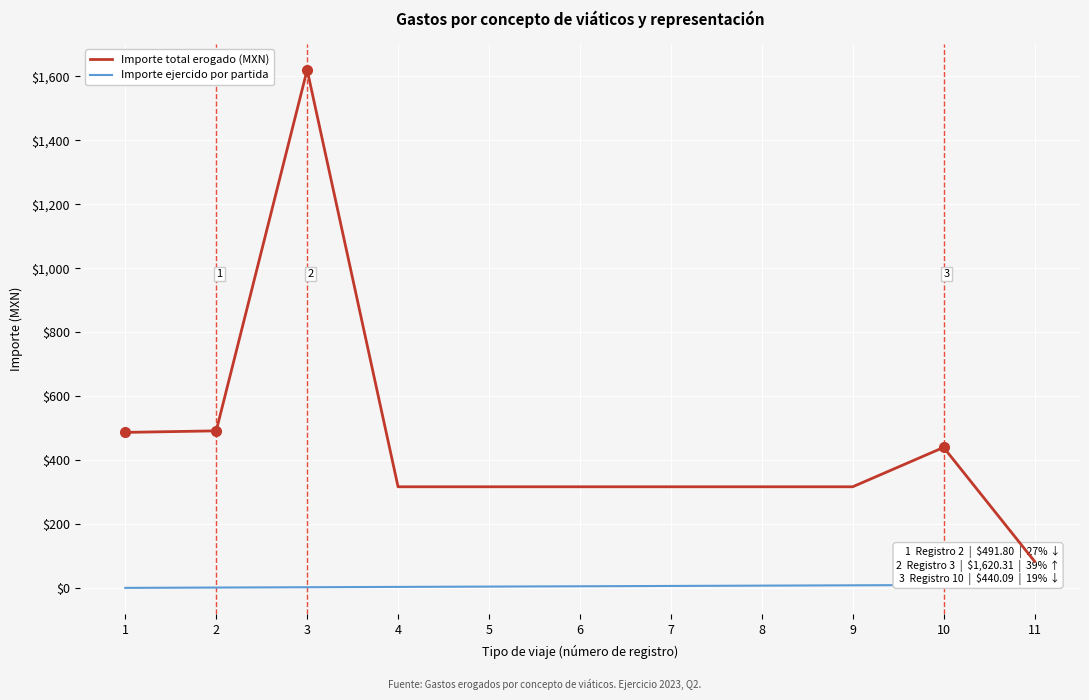

True or false: Importe ejercido por partida has a value of 10.0 at 10.

True